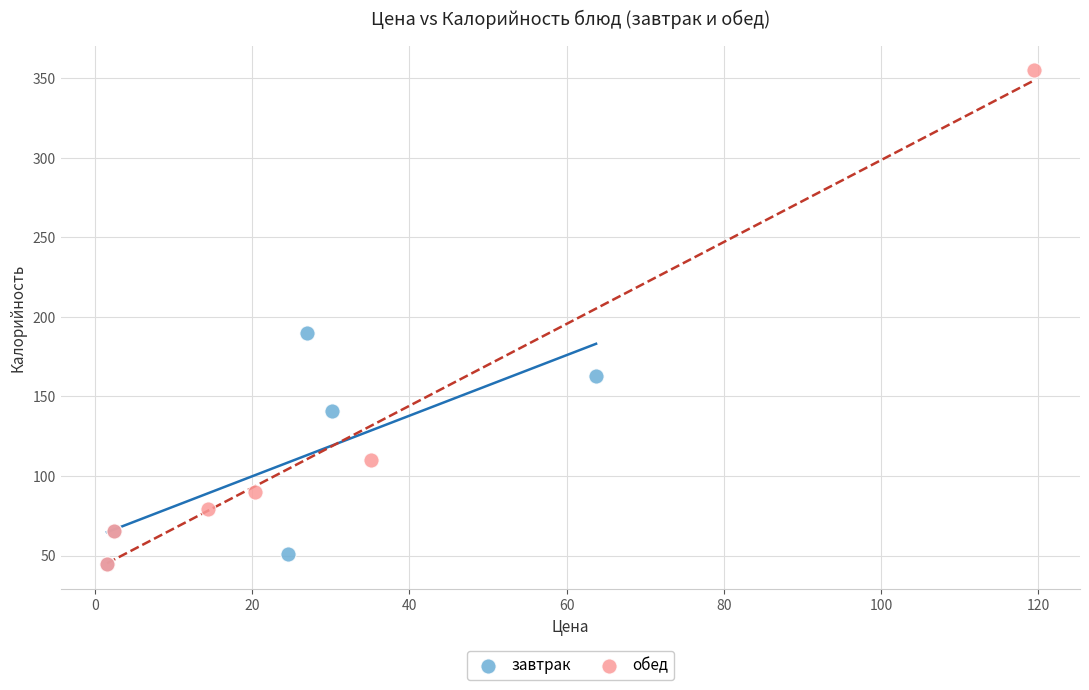

Which series has the largest Y range (max minus min)?

обед